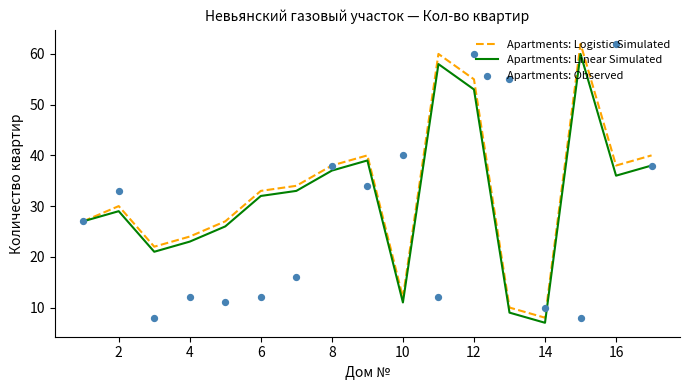

Which series has the largest total across all categories?

Apartments: Logistic Simulated